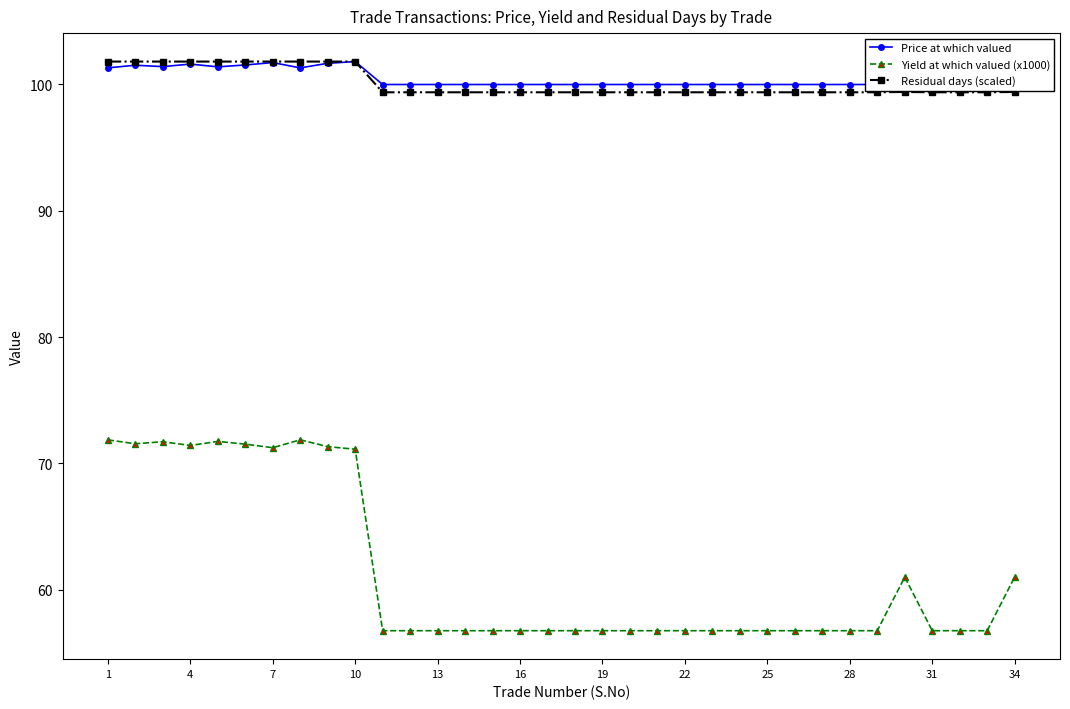

True or false: Yield at which valued (x1000) has more than 0 points higher than both neighbors.

True